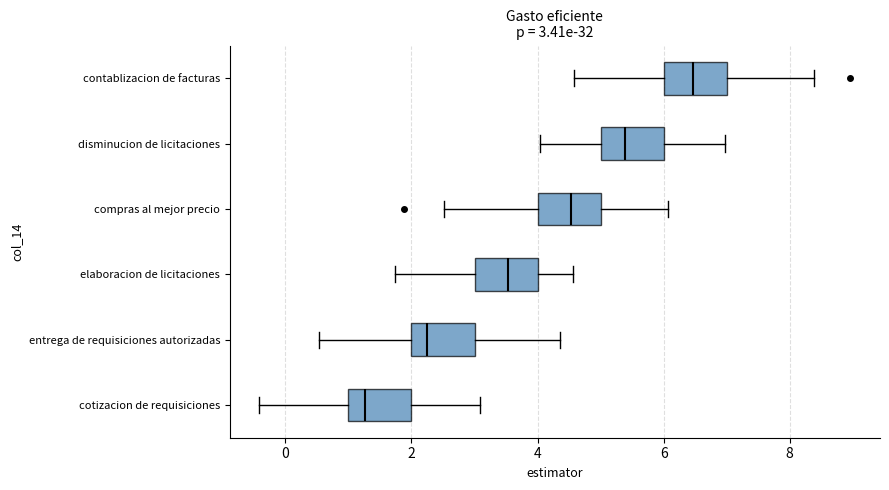

Which box has the furthest to the left median line?

cotizacion de requisiciones